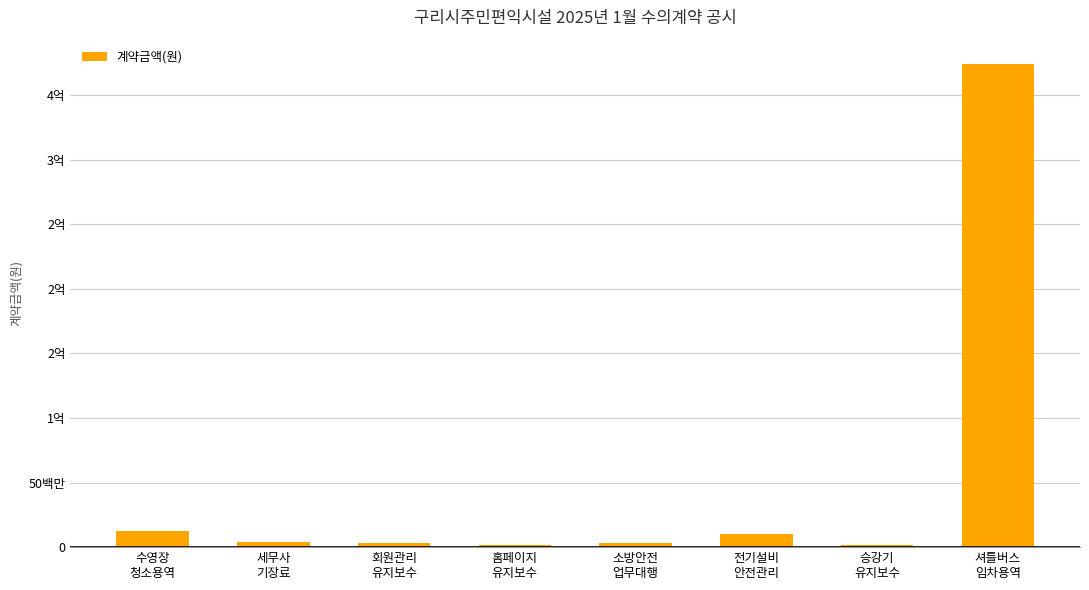

Are the bars horizontal?

No